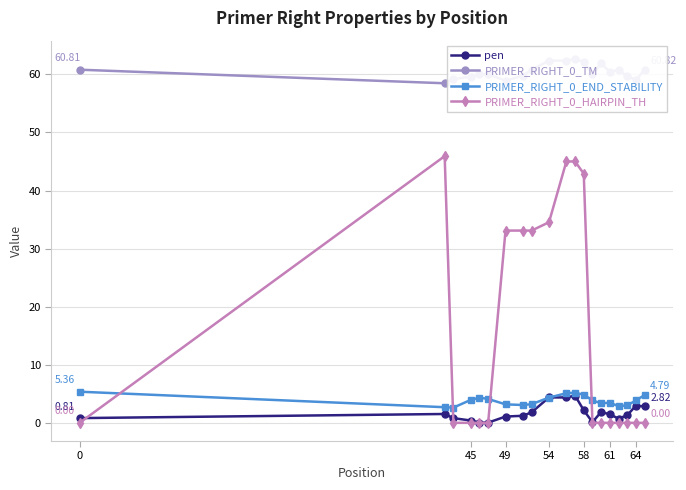

True or false: PRIMER_RIGHT_0_HAIRPIN_TH has more than 0 interior local peaks.

True